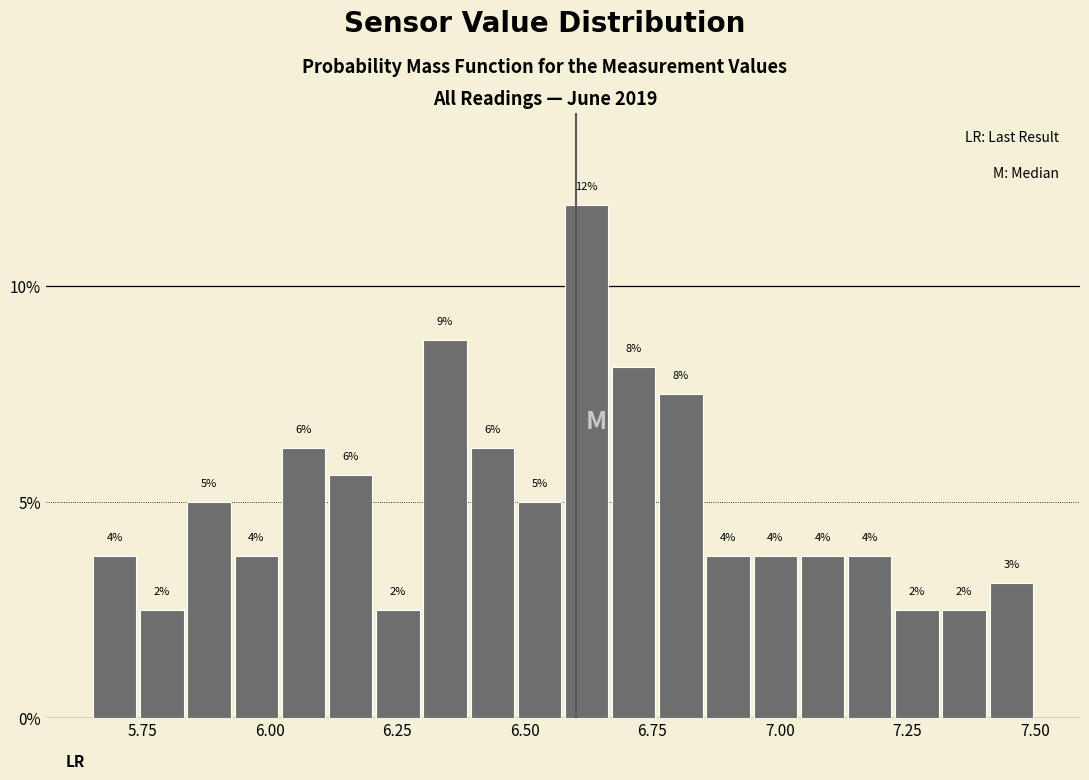

Read against the x-axis, roughly where is the centre of the tallest bar?

6.60